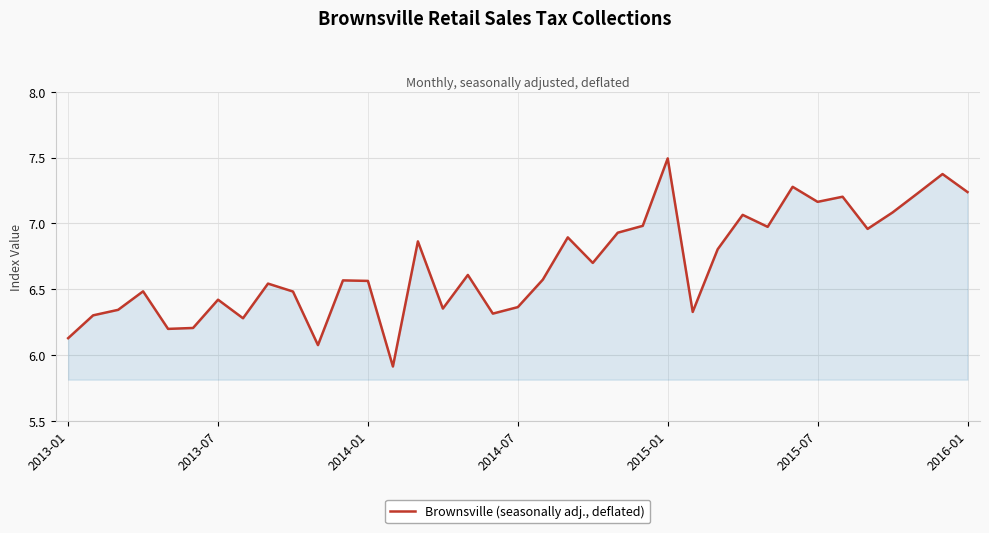

What is the maximum value shown in the chart?

7.5